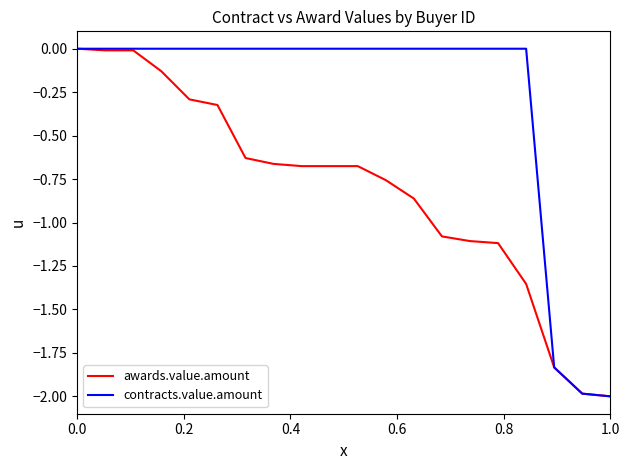

Rank the series by their average value, from lowest to highest.

awards.value.amount, contracts.value.amount